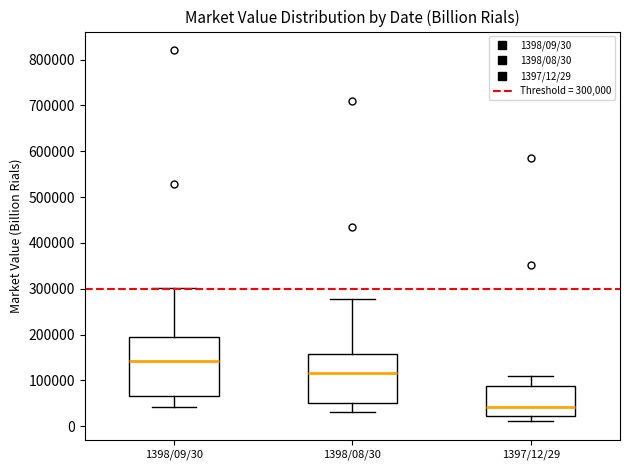

Reading left to right, transcribe this box plot: for each box, give where its median line is, the range the box spans, and where its two whiskers end, as read against the y-axis. The values are not printed on the chart, so give them approximately, as read against the axis.

1398/09/30: median 140000, box 70000 to 190000, whiskers 40000 to 300000
1398/08/30: median 120000, box 50000 to 160000, whiskers 30000 to 280000
1397/12/29: median 40000, box 20000 to 90000, whiskers 10000 to 110000